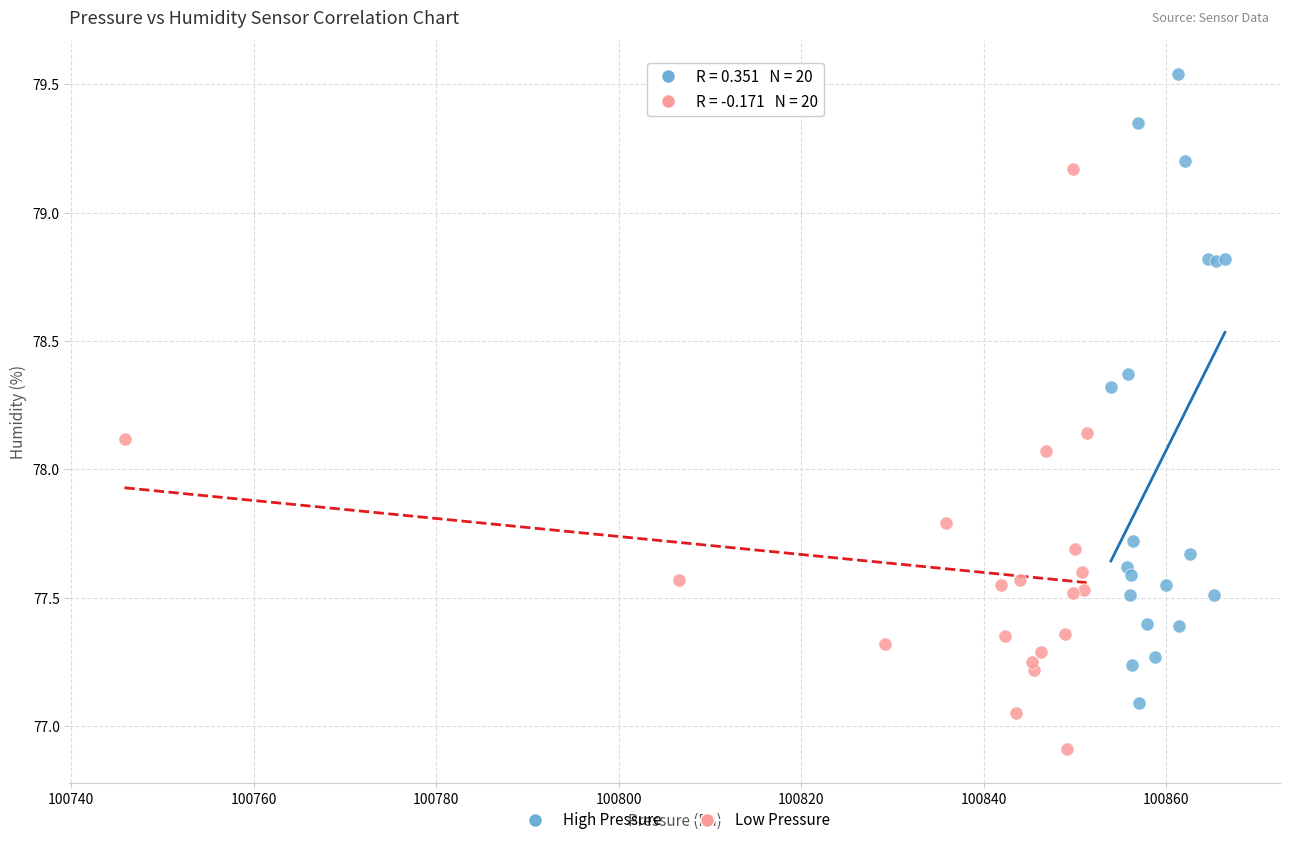

Which series reaches the maximum Y coordinate?

High Pressure